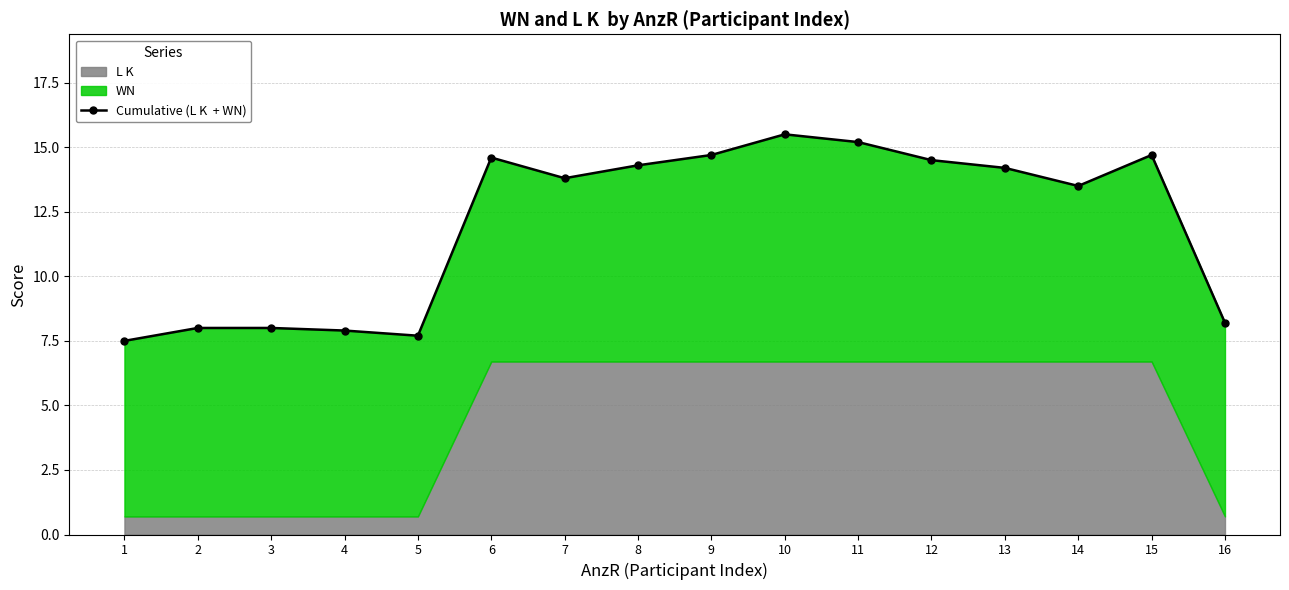

Which has a higher value, 9 or 2?

9